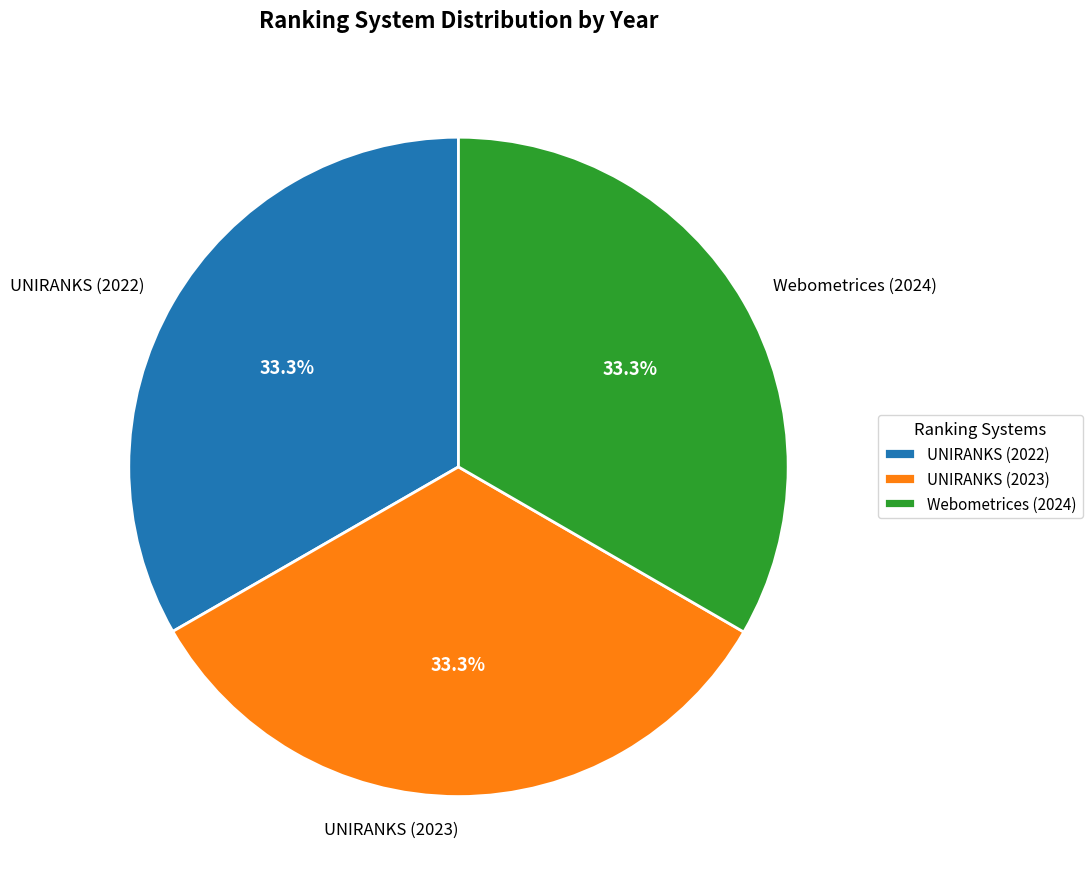

What is the ratio of the value at UNIRANKS (2023) to the value at Webometrices (2024)?

1.0